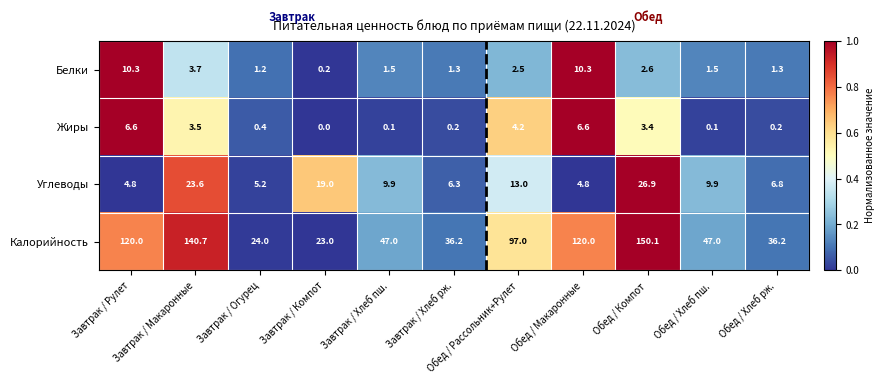

How many distinct data groups are displayed?

4